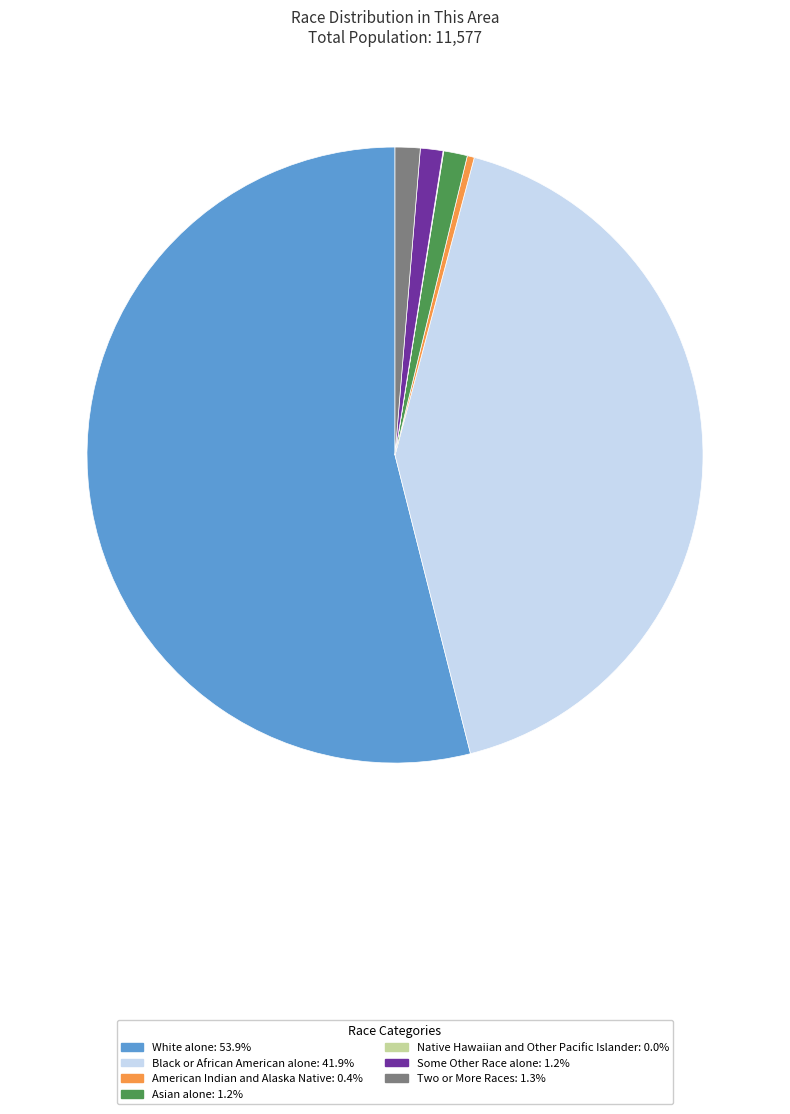

Is the sum of Black or African American alone: 41.9% and Some Other Race alone: 1.2% greater than half?

No